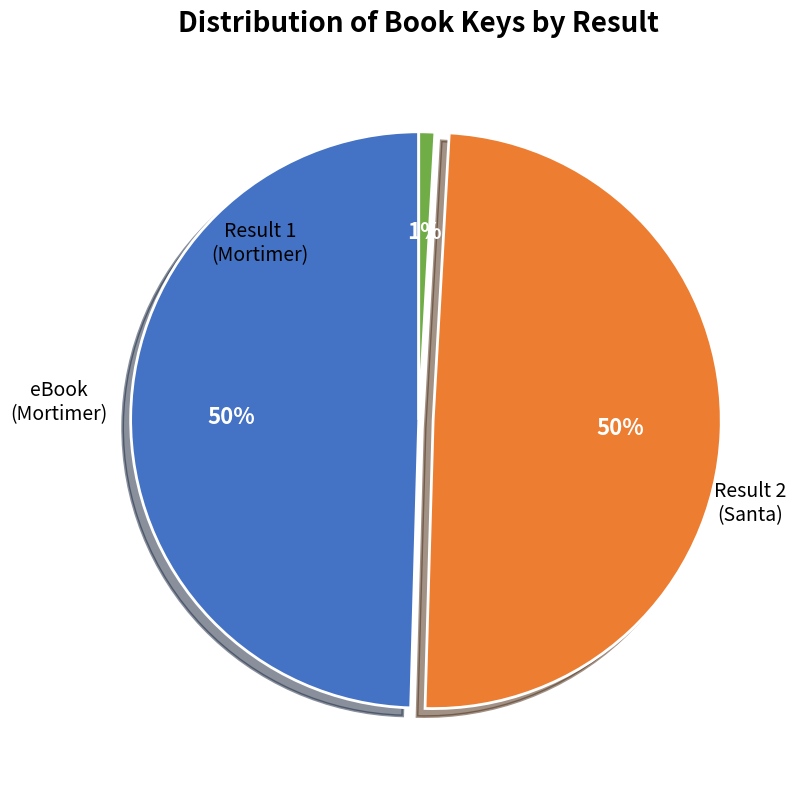

How many slices are in this pie chart?

3